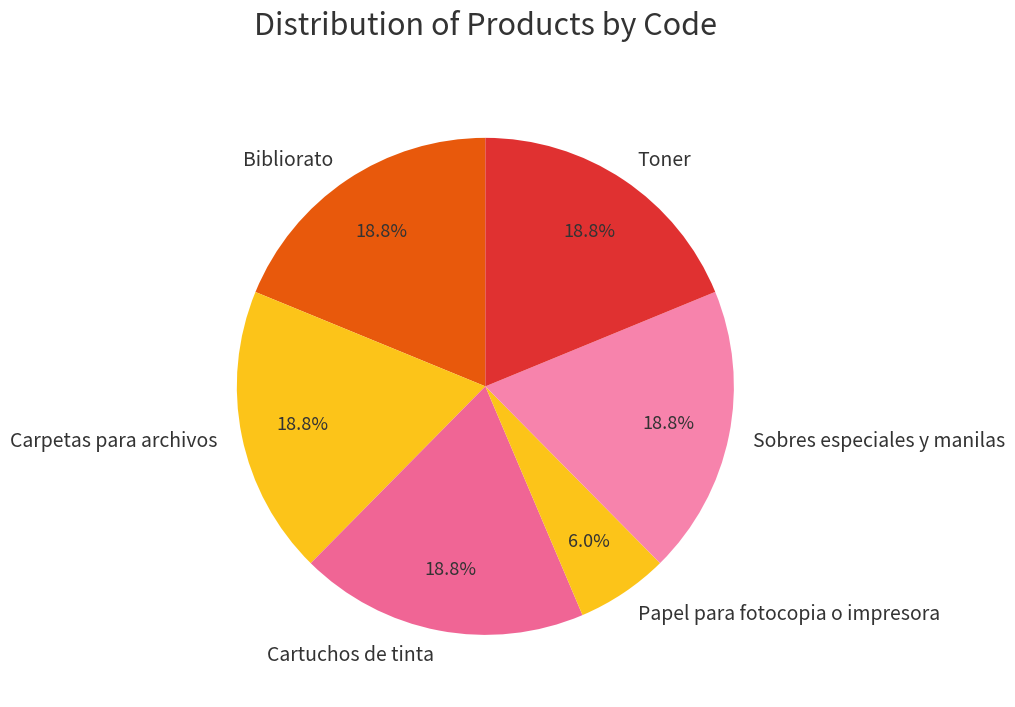

What percentage is the Toner slice, to the nearest percent?

19%